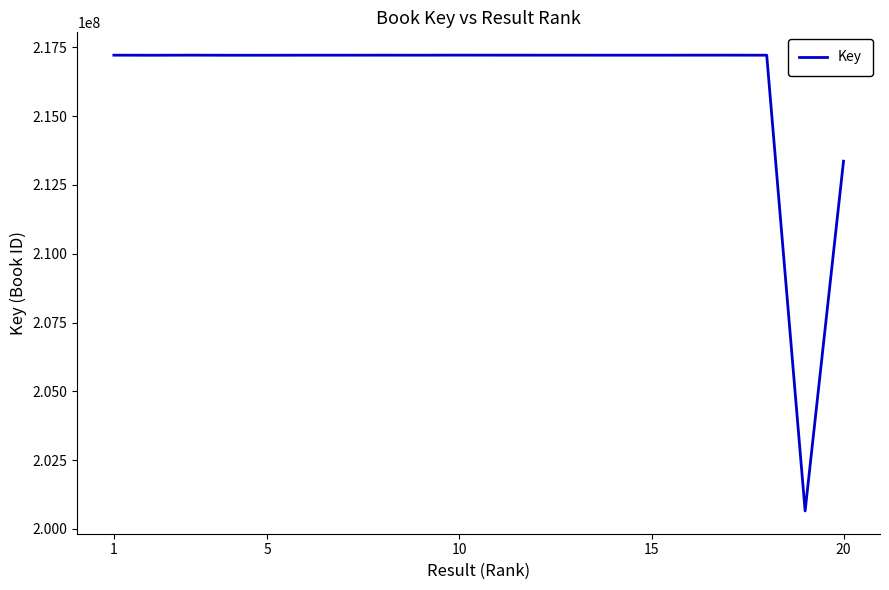

What is the minimum value shown in the chart?

200655183